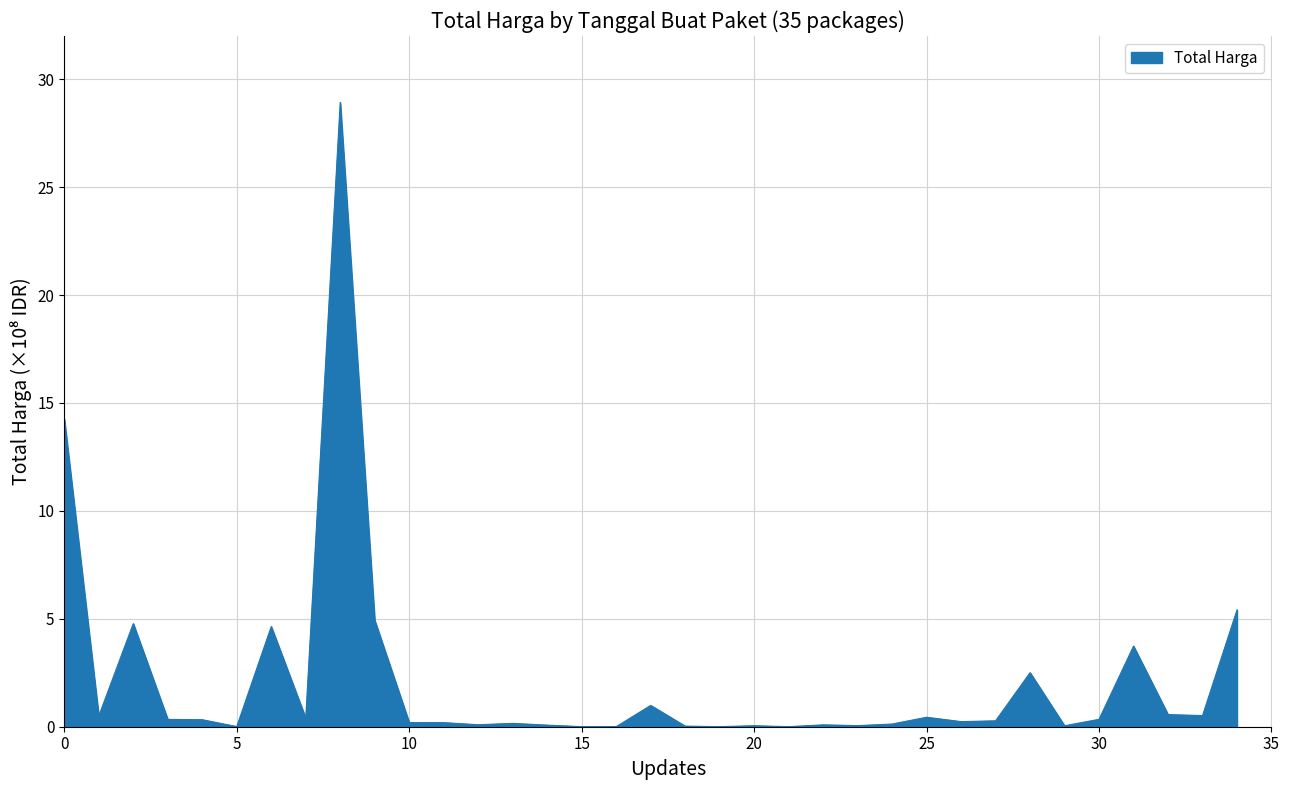

What is the maximum value shown in the chart?

28.9